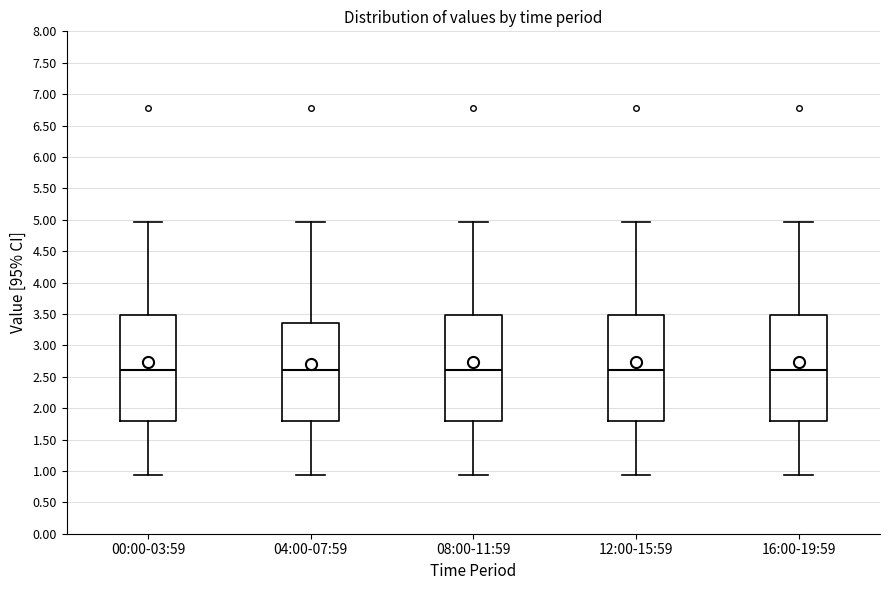

Reading left to right, transcribe this box plot: for each box, give where its median line is, the range the box spans, and where its two whiskers end, as read against the y-axis. The values are not printed on the chart, so give them approximately, as read against the axis.

00:00-03:59: median 2.60, box 1.80 to 3.50, whiskers 0.95 to 4.95
04:00-07:59: median 2.60, box 1.80 to 3.35, whiskers 0.95 to 4.95
08:00-11:59: median 2.60, box 1.80 to 3.50, whiskers 0.95 to 4.95
12:00-15:59: median 2.60, box 1.80 to 3.50, whiskers 0.95 to 4.95
16:00-19:59: median 2.60, box 1.80 to 3.50, whiskers 0.95 to 4.95